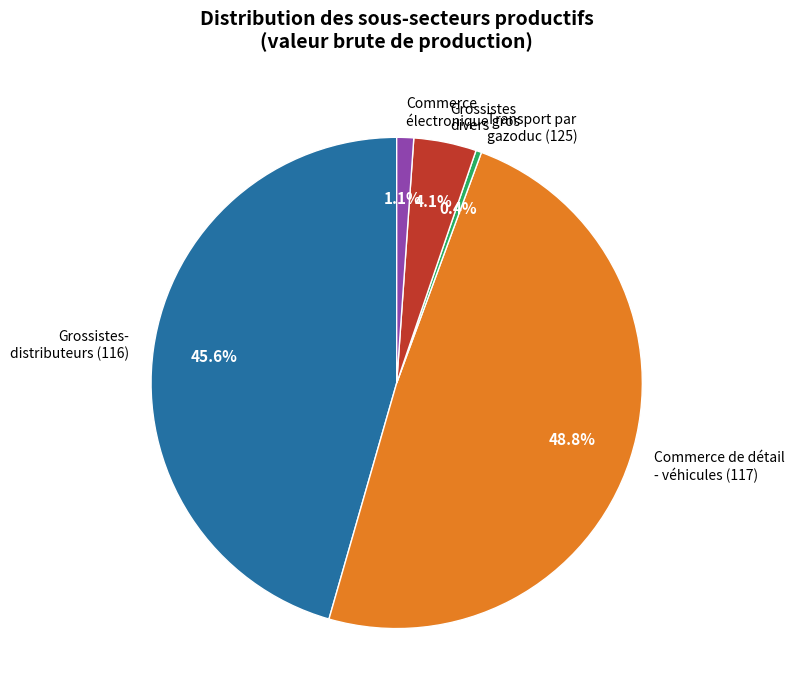

Rank the categories by value from highest to lowest.

Commerce de détail - véhicules (117), Grossistes- distributeurs (116), Grossistes divers, Commerce électronique gros, Transport par gazoduc (125)